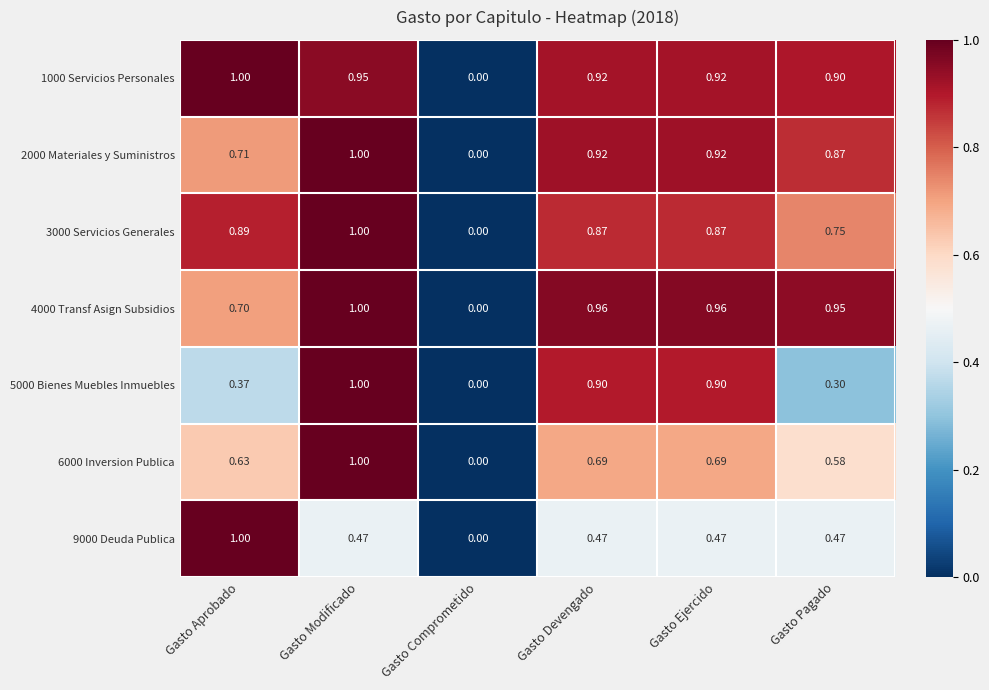

At which label is 9000 Deuda Publica closest to 0?

Gasto Comprometido